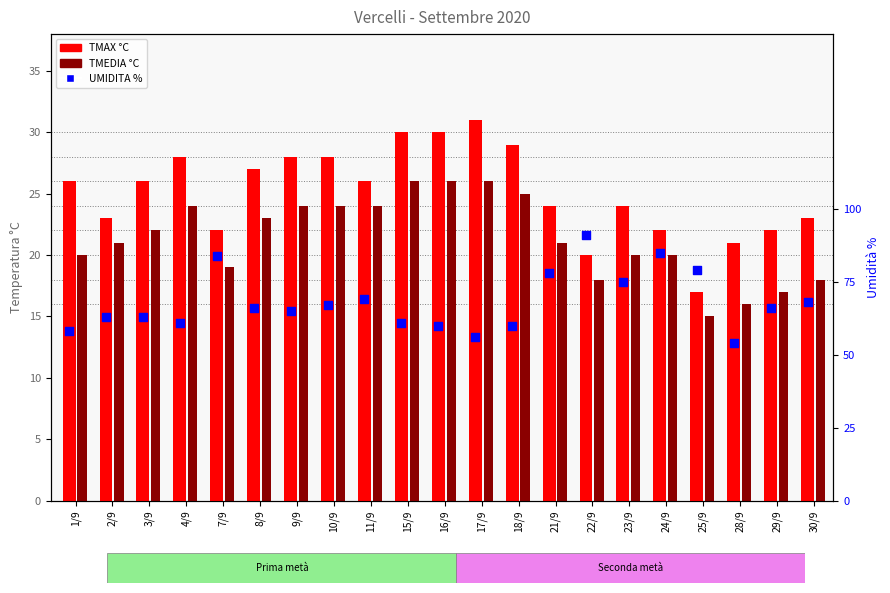

What are all the series names shown in the legend?

TMAX °C, TMEDIA °C, UMIDITA %